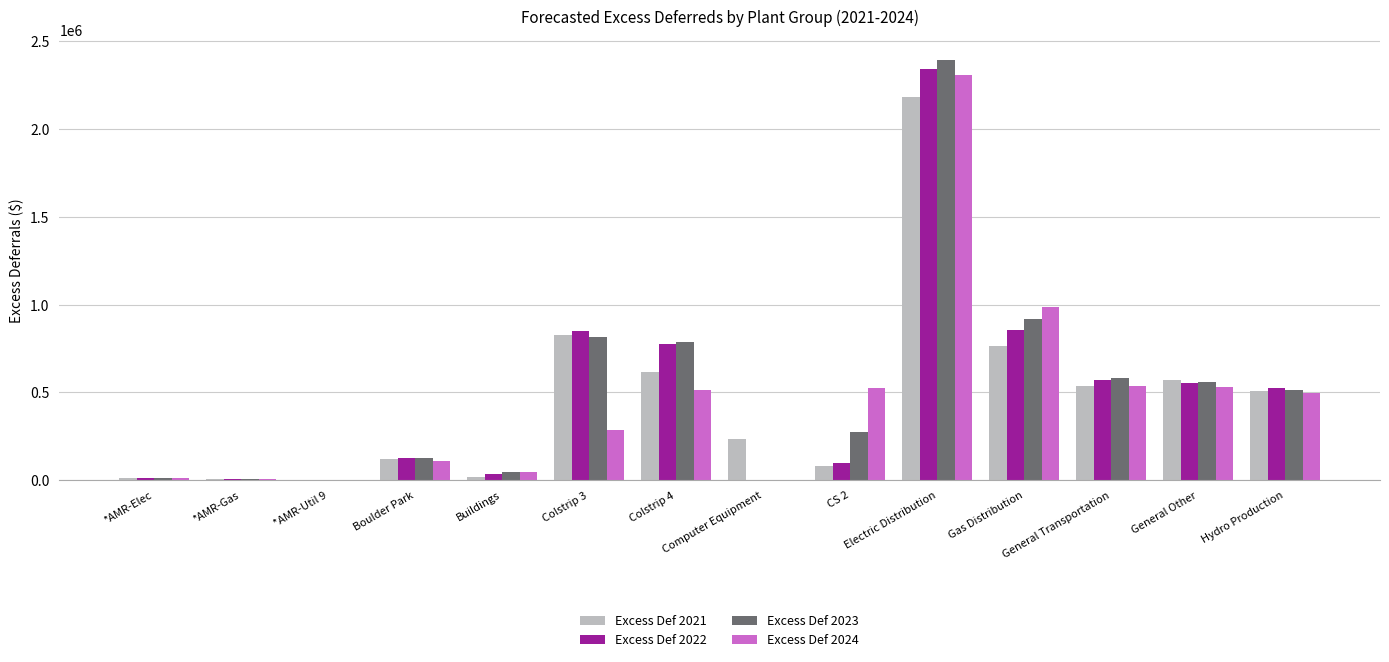

What is the sum of all Excess Def 2021 values?

6472916.9